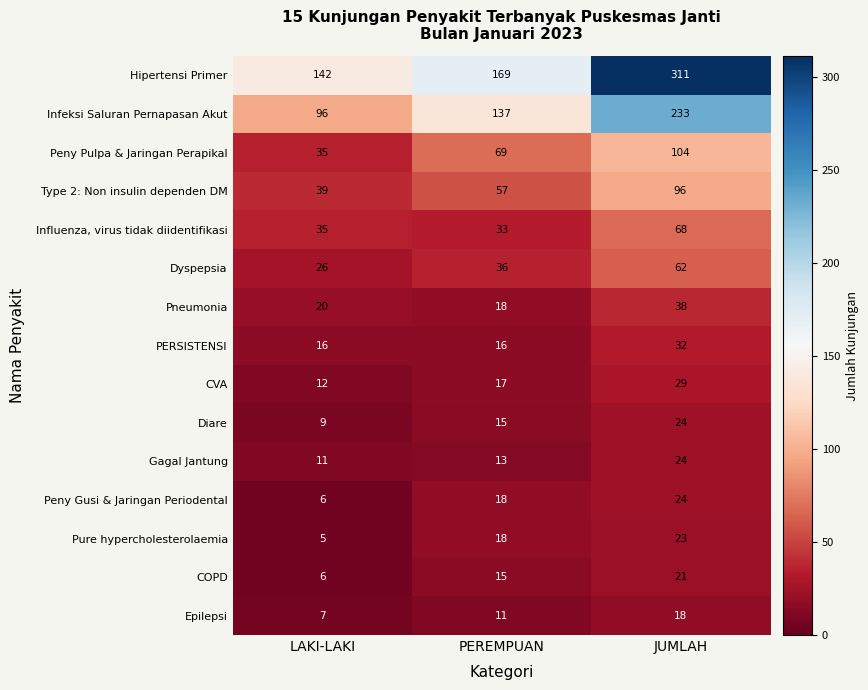

Which series has the largest total across all categories?

Hipertensi Primer